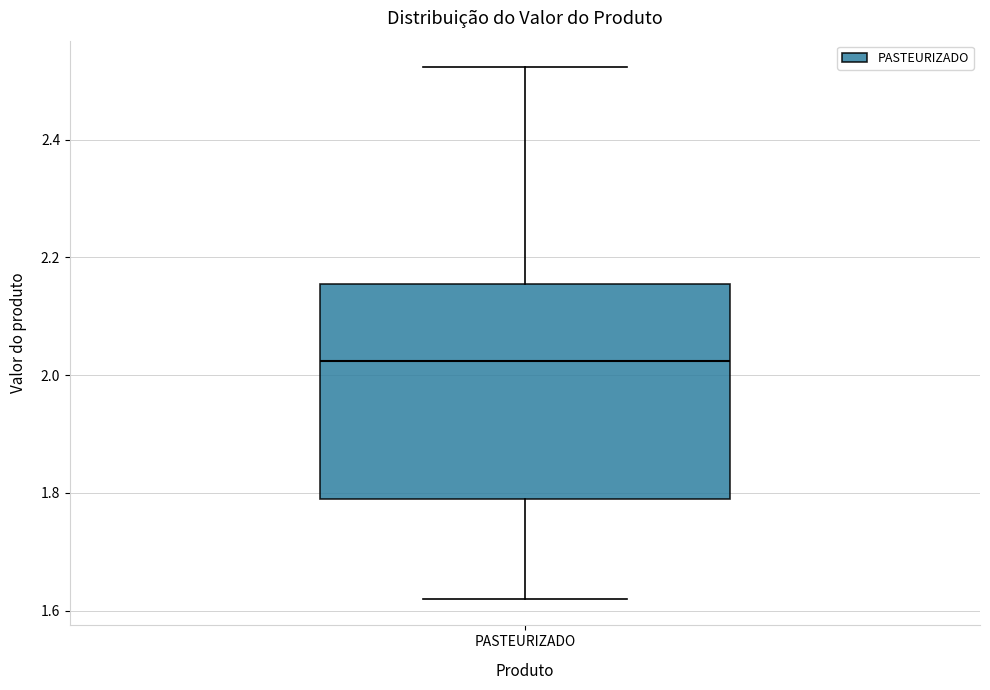

Read this box plot against the y-axis: the position of the median line, the range covered by the box, and the ends of both whiskers. The values are not printed on the chart, so give them approximately, as read against the axis.

median 2.02, box 1.78 to 2.16, whiskers 1.62 to 2.52